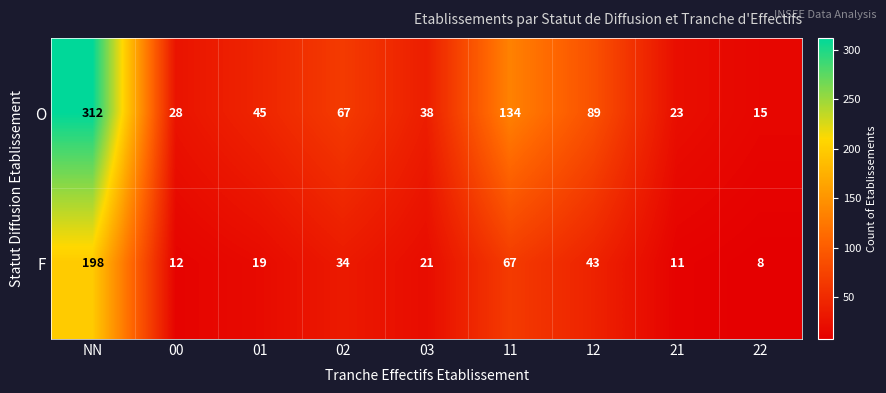

Which label corresponds to the smallest value in the chart?

22